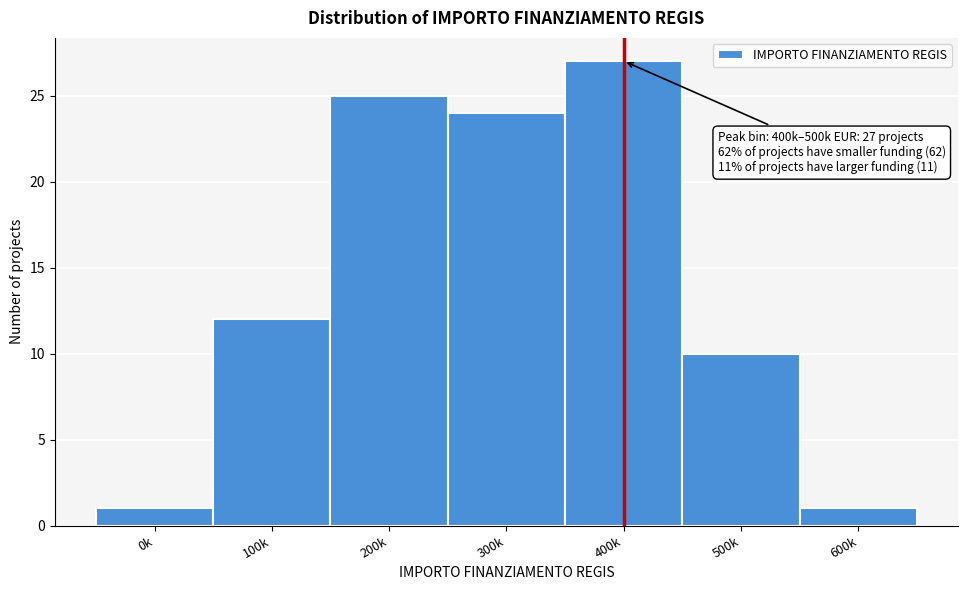

Reading right to left, what are all the values shown in this chart?

1	10	27	24	25	12	1